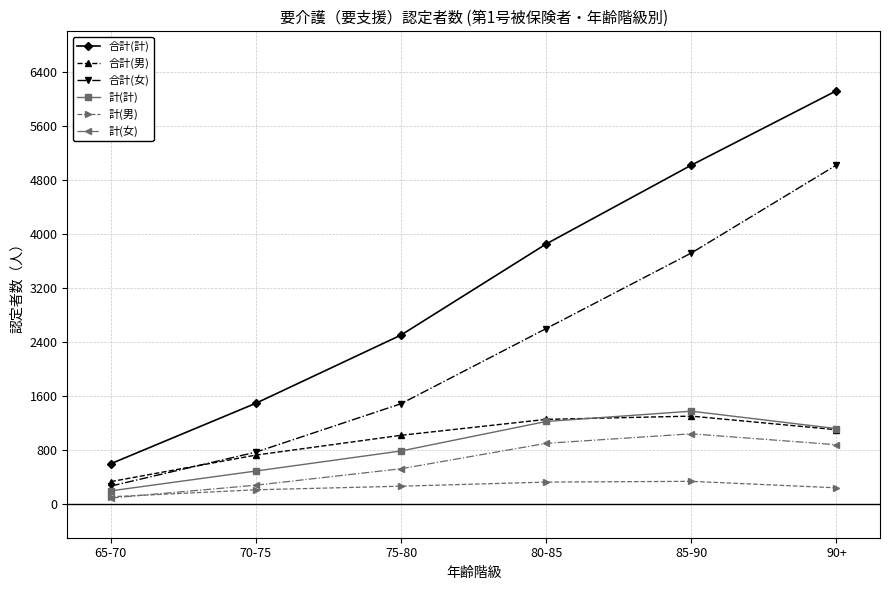

Which series has the widest spread of values?

合計(計)